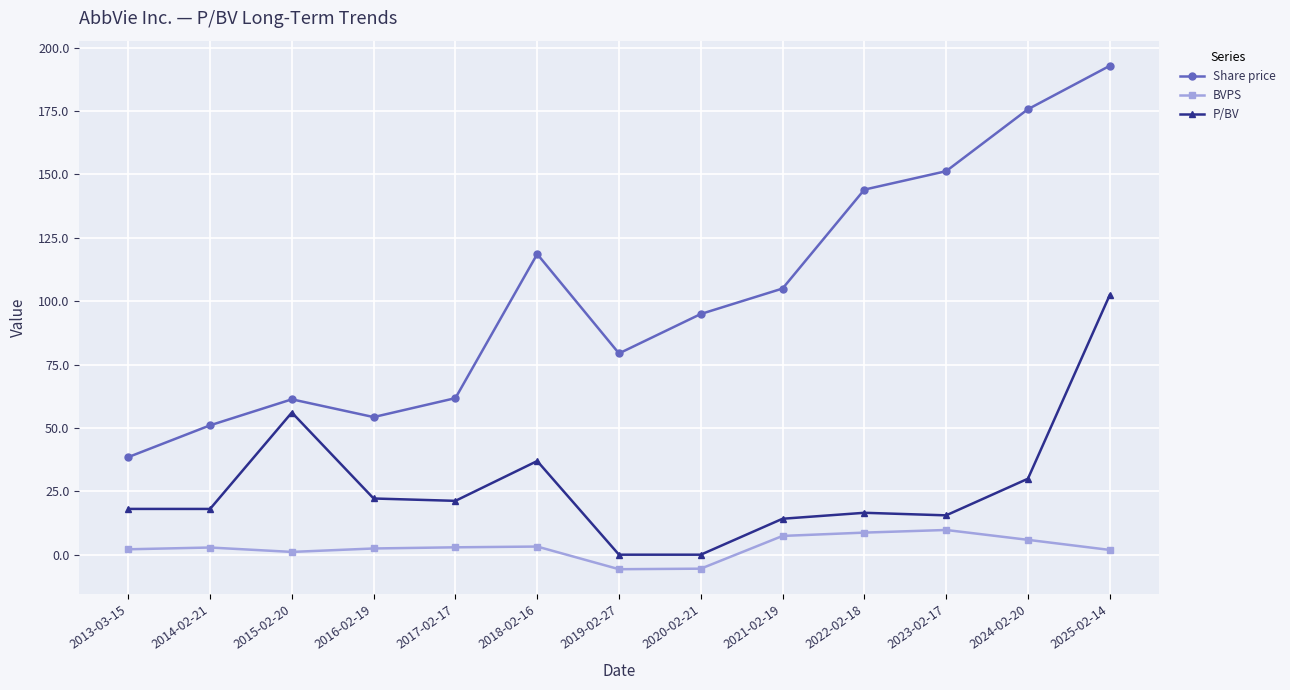

True or false: P/BV and Share price cross at least once.

False